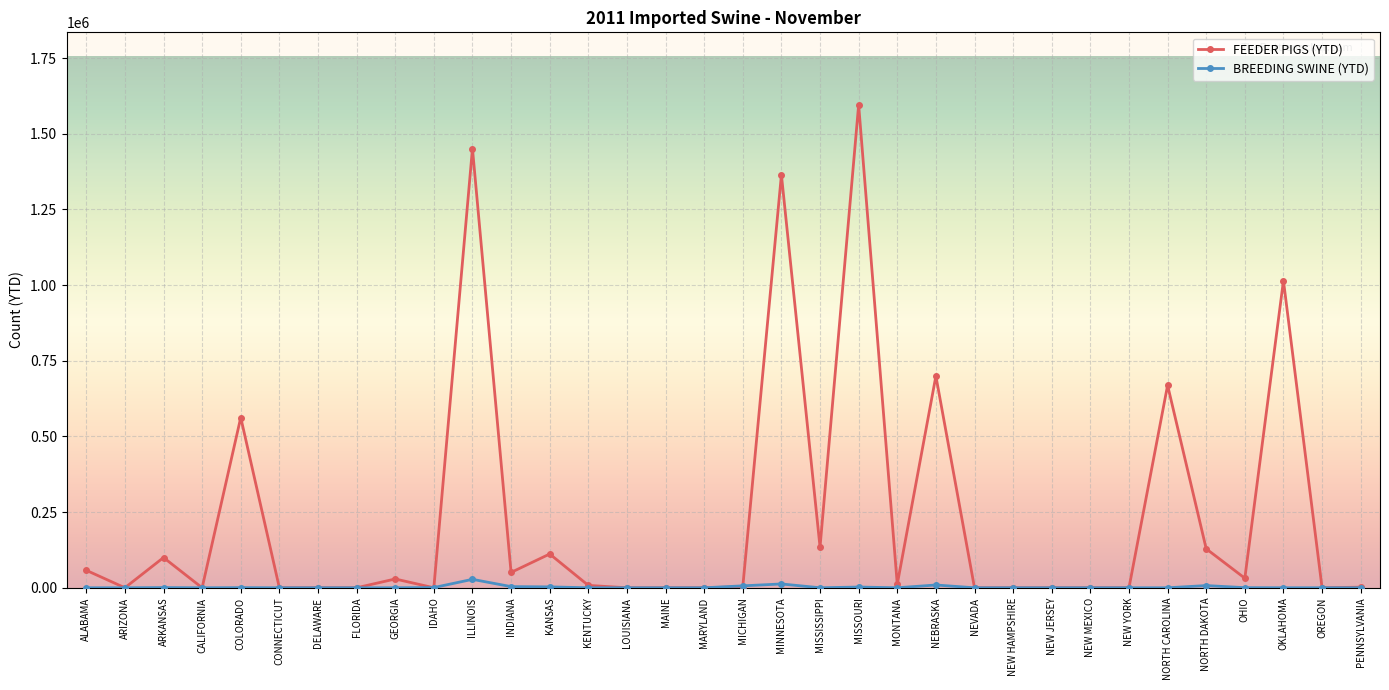

What is the average value of the BREEDING SWINE (YTD) series?

2195